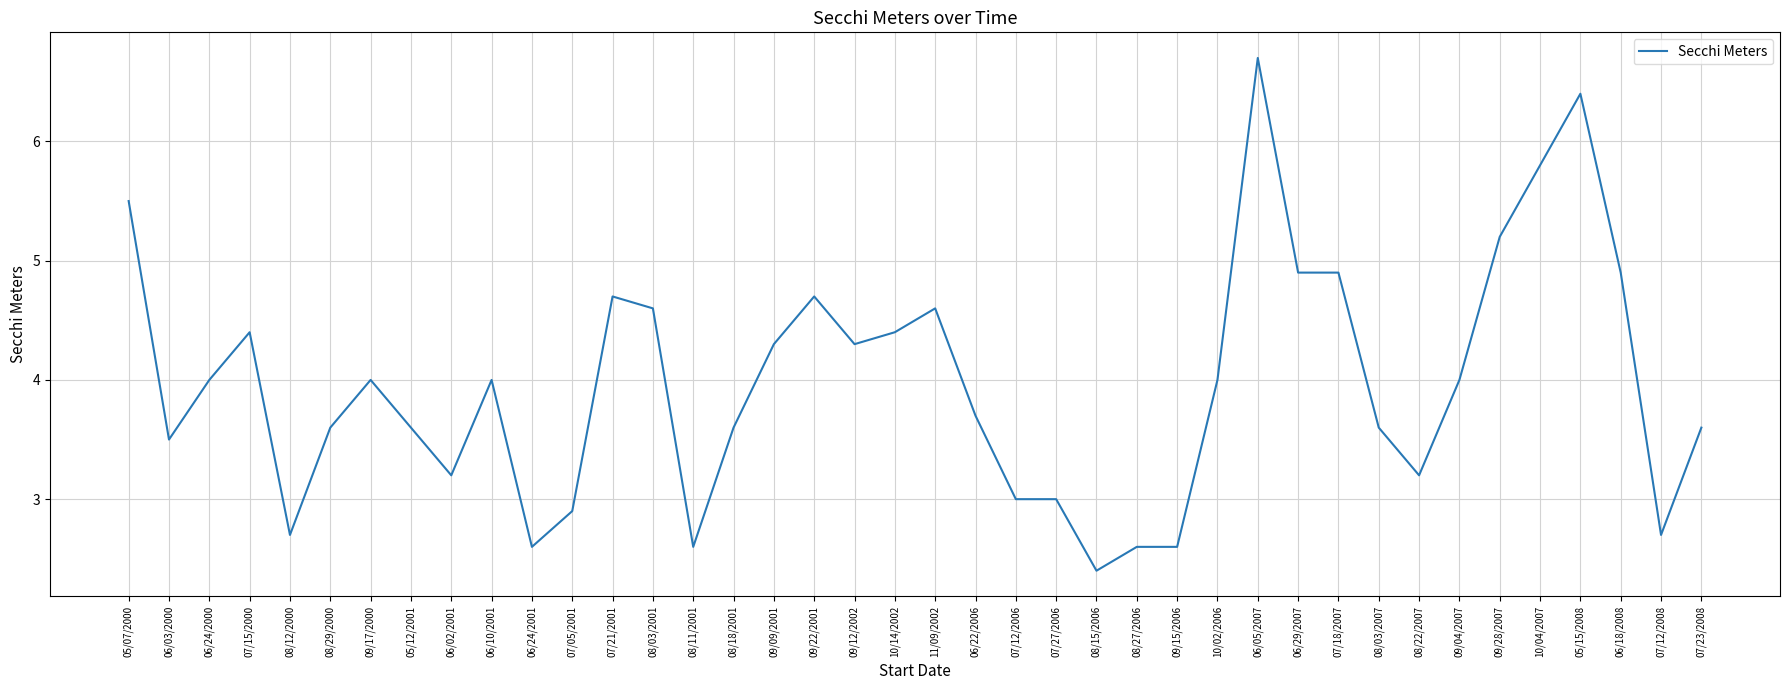

Is it true that the value at 08/03/2007 is 5.7?

False